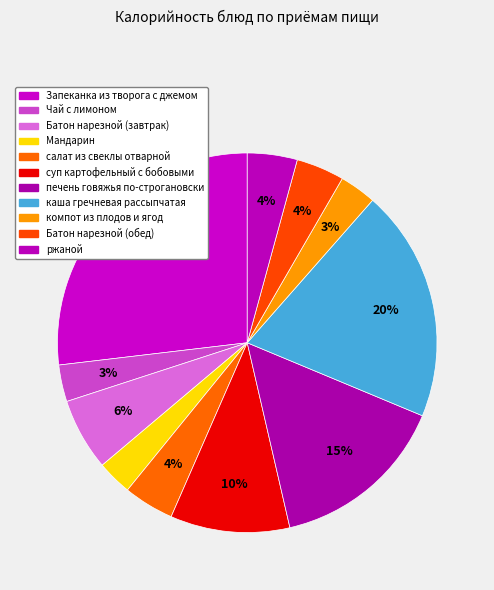

How much of the chart is everything except компот из плодов и ягод?

96.9%